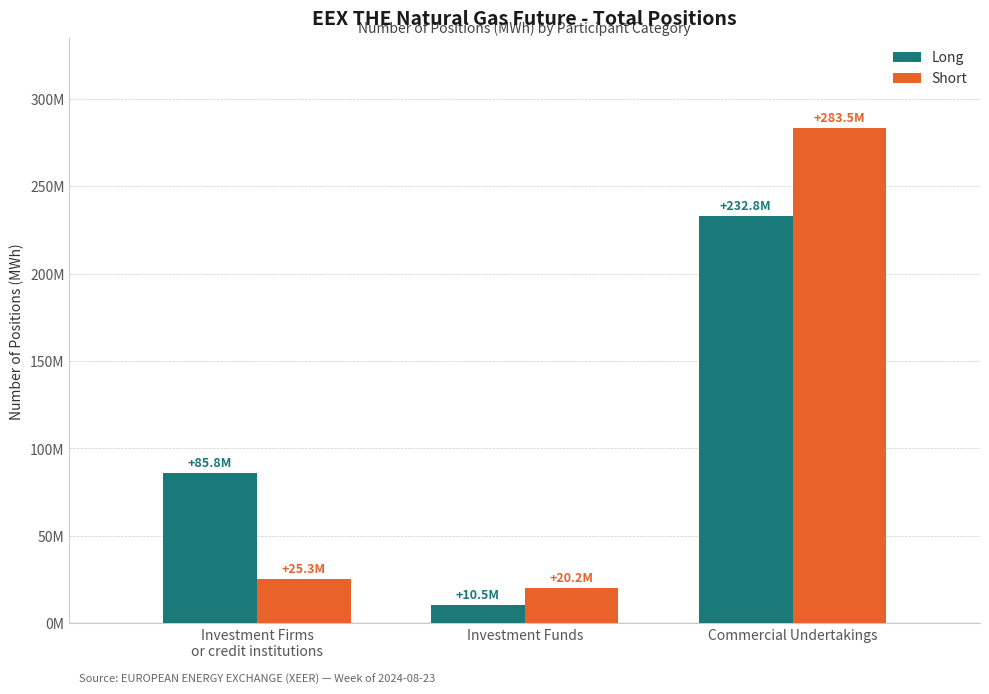

List the labels in order of Short value, largest first.

Commercial Undertakings, Investment Firms
or credit institutions, Investment Funds